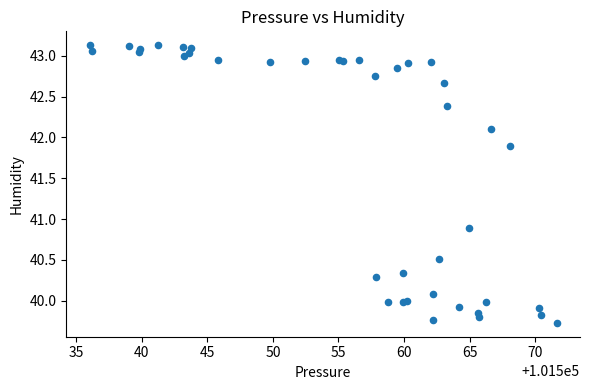

What Y value in the scatter plot is closest to 41?

40.9